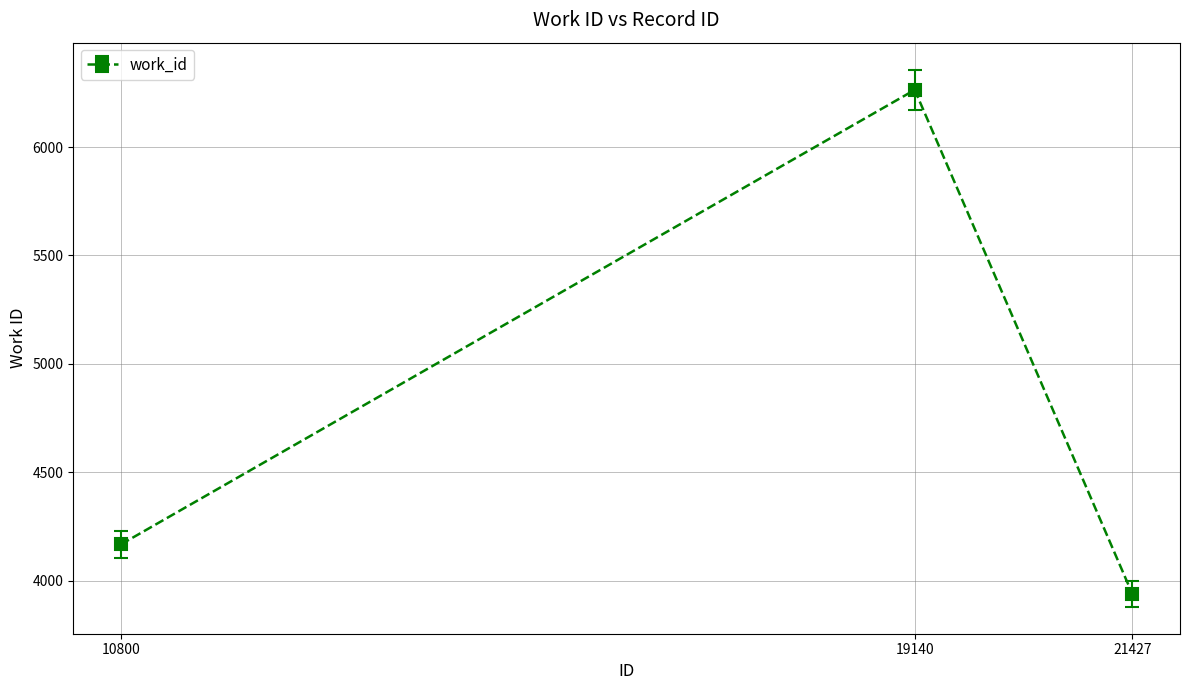

List the labels in order of value, largest first.

19140, 10800, 21427